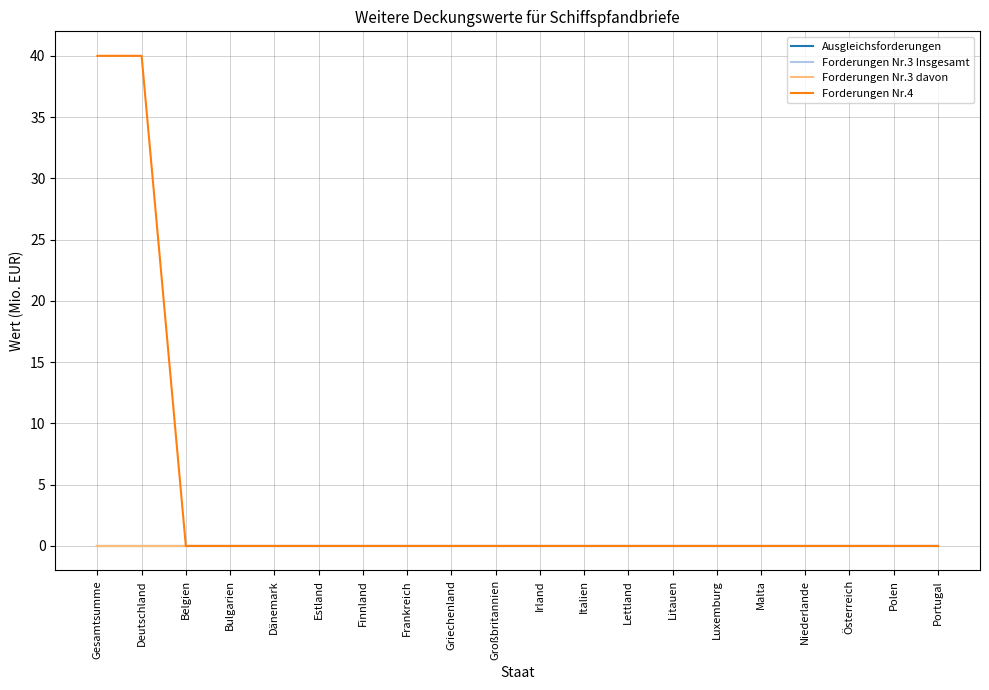

Reading left to right, list all the values displayed in this chart.

Ausgleichsforderungen: Gesamtsumme=0	Deutschland=0	Belgien=0	Bulgarien=0	Dänemark=0	Estland=0	Finnland=0	Frankreich=0	Griechenland=0	Großbritannien=0	Irland=0	Italien=0	Lettland=0	Litauen=0	Luxemburg=0	Malta=0	Niederlande=0	Österreich=0	Polen=0	Portugal=0
Forderungen Nr.3 Insgesamt: Gesamtsumme=0	Deutschland=0	Belgien=0	Bulgarien=0	Dänemark=0	Estland=0	Finnland=0	Frankreich=0	Griechenland=0	Großbritannien=0	Irland=0	Italien=0	Lettland=0	Litauen=0	Luxemburg=0	Malta=0	Niederlande=0	Österreich=0	Polen=0	Portugal=0
Forderungen Nr.3 davon: Gesamtsumme=0	Deutschland=0	Belgien=0	Bulgarien=0	Dänemark=0	Estland=0	Finnland=0	Frankreich=0	Griechenland=0	Großbritannien=0	Irland=0	Italien=0	Lettland=0	Litauen=0	Luxemburg=0	Malta=0	Niederlande=0	Österreich=0	Polen=0	Portugal=0
Forderungen Nr.4: Gesamtsumme=40	Deutschland=40	Belgien=0	Bulgarien=0	Dänemark=0	Estland=0	Finnland=0	Frankreich=0	Griechenland=0	Großbritannien=0	Irland=0	Italien=0	Lettland=0	Litauen=0	Luxemburg=0	Malta=0	Niederlande=0	Österreich=0	Polen=0	Portugal=0